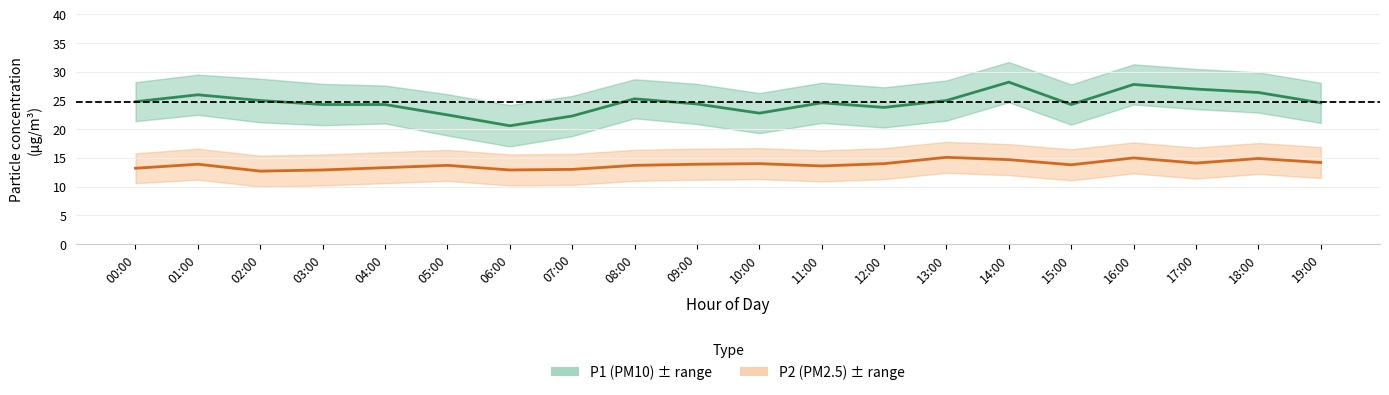

What is the difference between the highest and lowest values at 00:00?

11.6